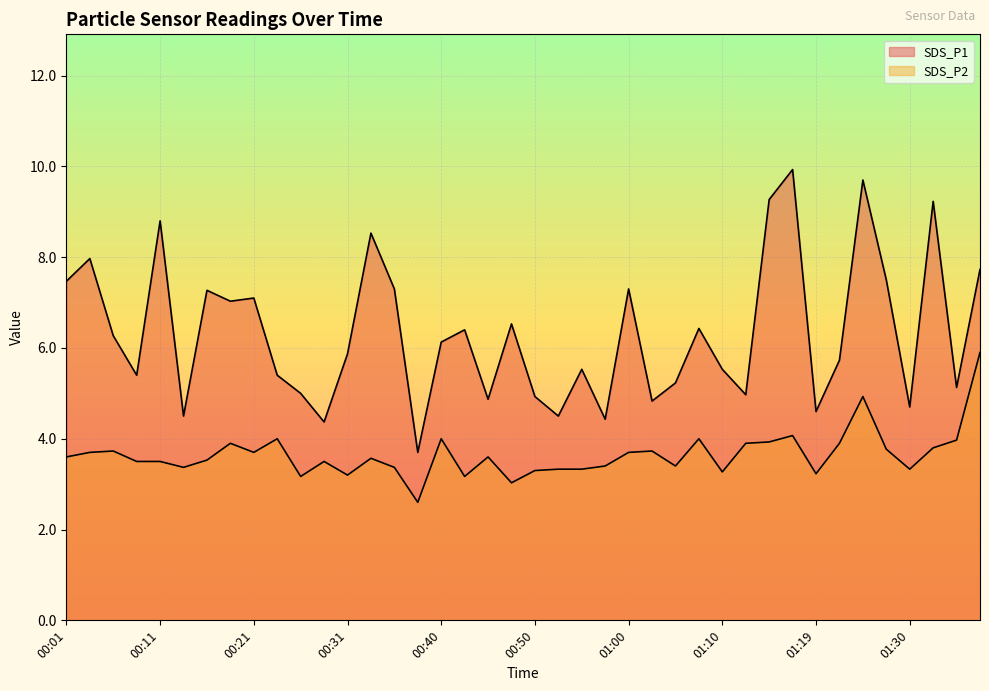

Rank the categories by SDS_P2 value from lowest to highest.

00:38, 00:48, 00:26, 00:43, 00:31, 01:19, 01:10, 00:50, 00:52, 00:55, 01:30, 00:13, 00:35, 00:57, 01:05, 00:09, 00:11, 00:28, 00:16, 00:33, 00:01, 00:45, 00:04, 00:21, 01:00, 00:06, 01:02, 01:27, 01:32, 00:18, 01:12, 01:22, 01:14, 01:34, 00:23, 00:40, 01:07, 01:17, 01:25, 01:37